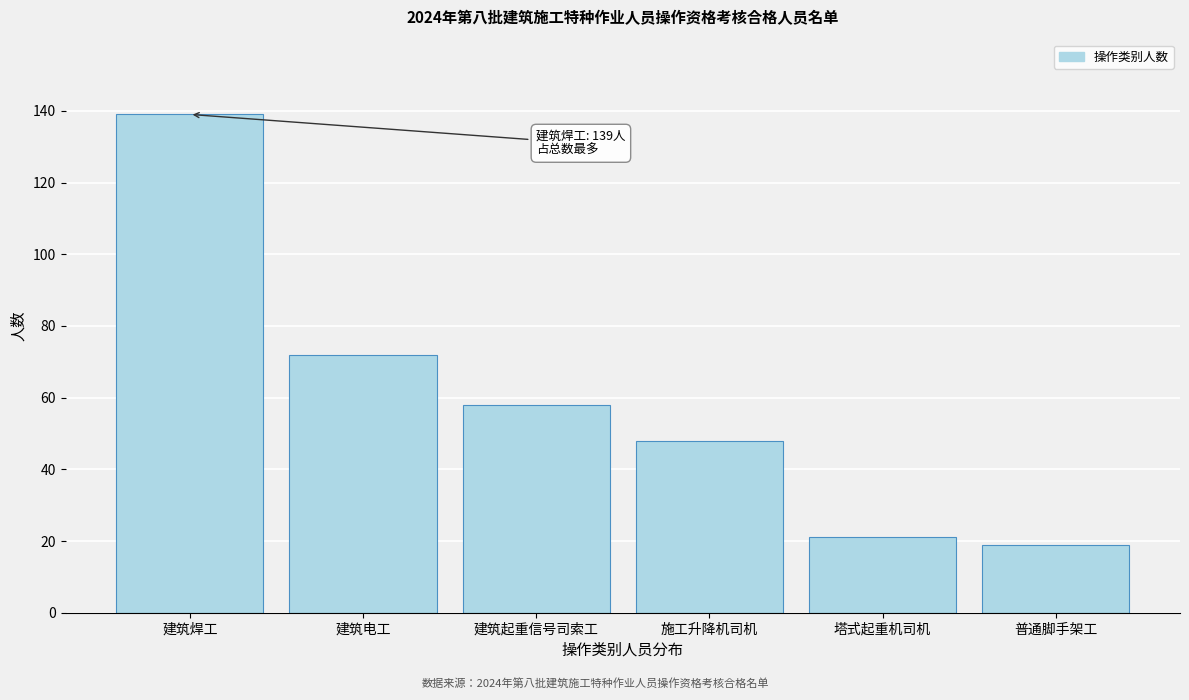

Reading right to left, list all the values displayed in this chart.

19	21	48	58	72	139